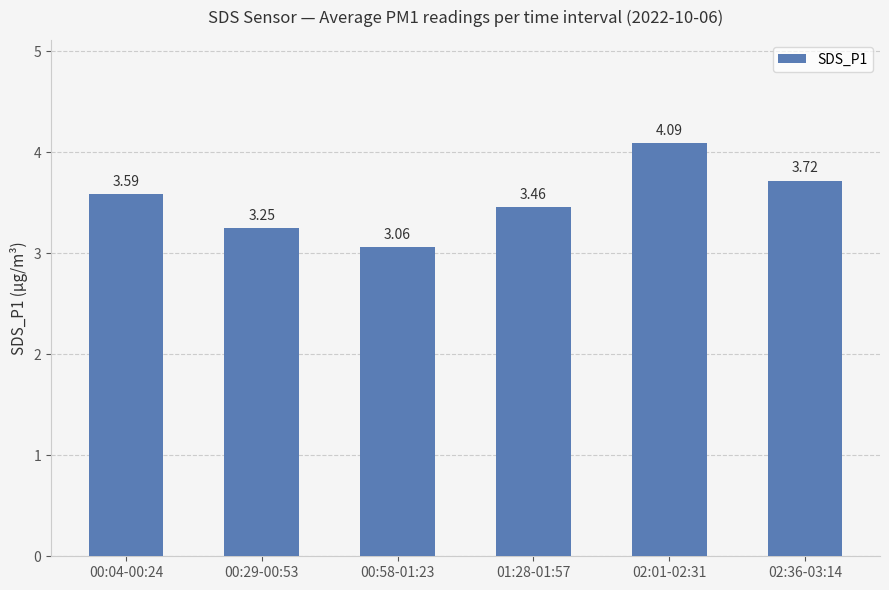

What is the change in value from 00:04-00:24 to 00:58-01:23?

-0.5